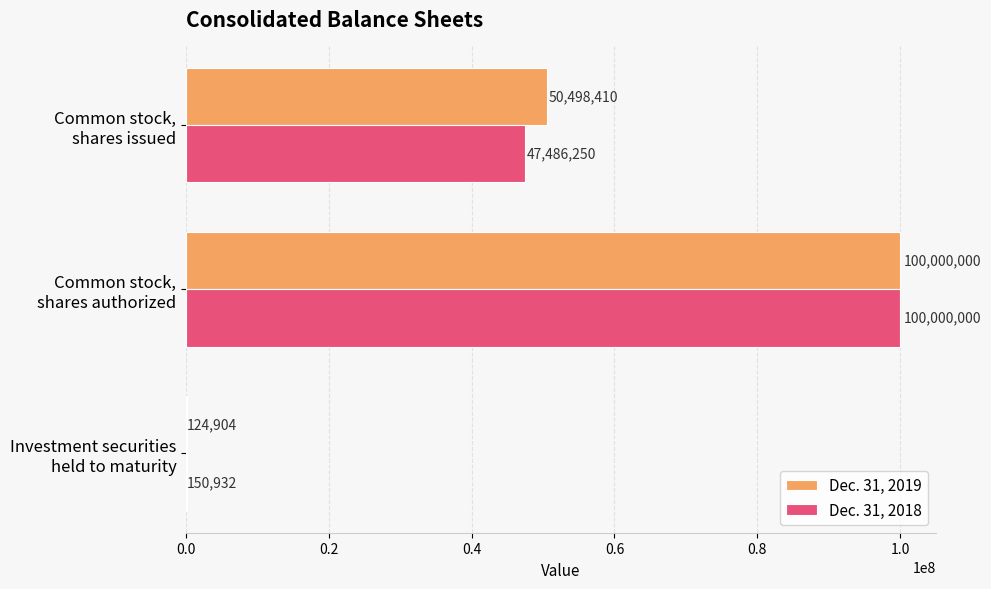

What is the highest value of the Dec. 31, 2018 series?

100000000